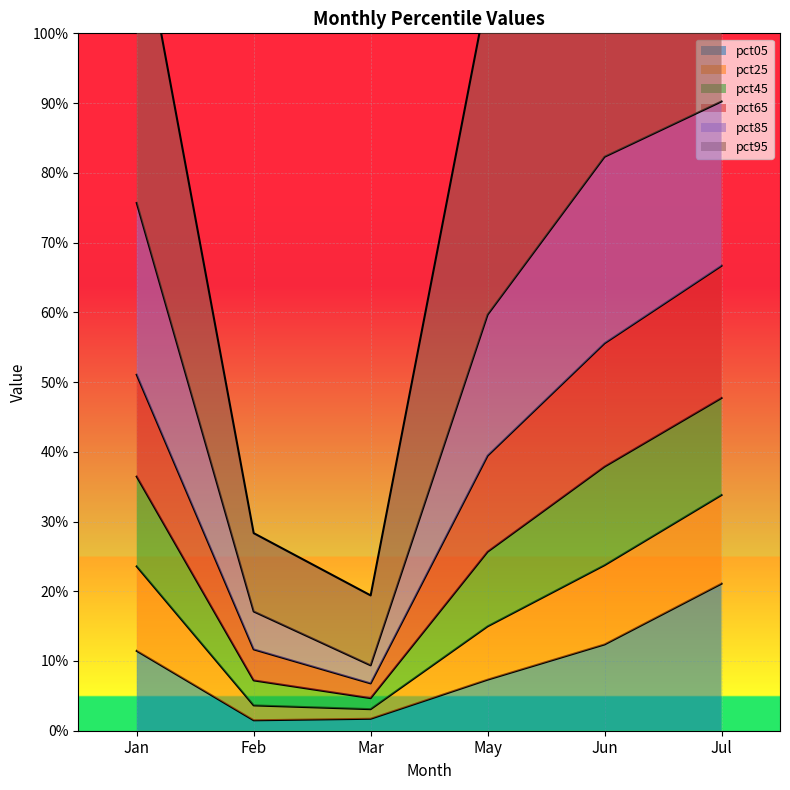

Where is pct25 nearest to the value 0?

Mar